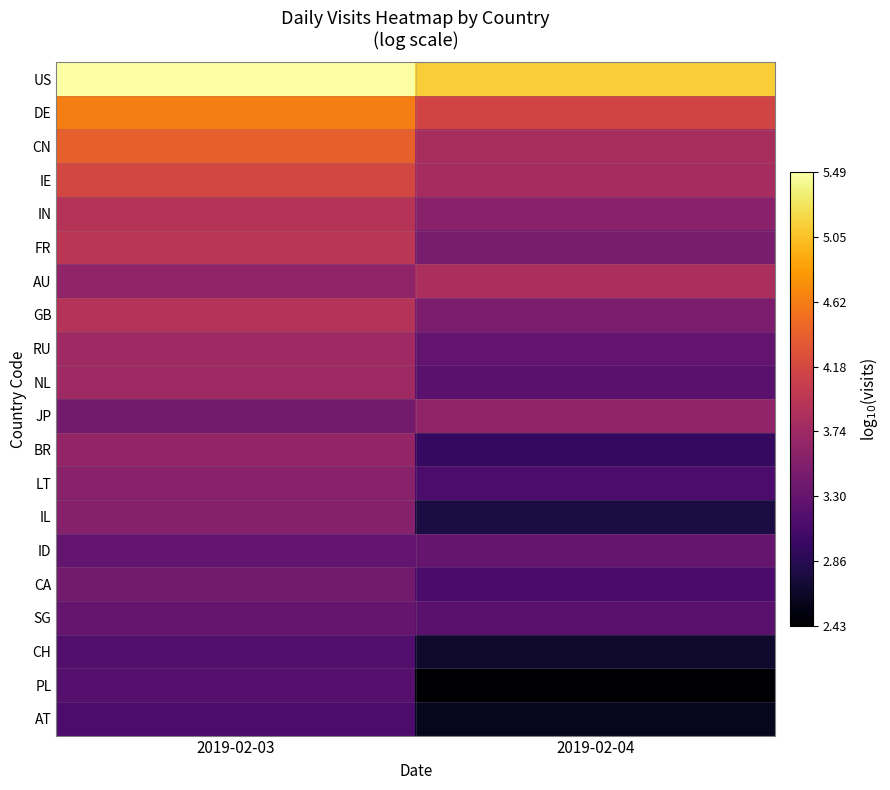

Reading right to left, list all the values displayed in this chart.

US: 2019-02-04=5.1	2019-02-03=5.5
DE: 2019-02-04=4.1	2019-02-03=4.6
CN: 2019-02-04=3.8	2019-02-03=4.4
IE: 2019-02-04=3.8	2019-02-03=4.2
IN: 2019-02-04=3.6	2019-02-03=3.9
FR: 2019-02-04=3.4	2019-02-03=4.0
AU: 2019-02-04=3.8	2019-02-03=3.6
GB: 2019-02-04=3.5	2019-02-03=3.9
RU: 2019-02-04=3.3	2019-02-03=3.7
NL: 2019-02-04=3.2	2019-02-03=3.7
JP: 2019-02-04=3.6	2019-02-03=3.4
BR: 2019-02-04=3.0	2019-02-03=3.7
LT: 2019-02-04=3.1	2019-02-03=3.6
IL: 2019-02-04=2.8	2019-02-03=3.5
ID: 2019-02-04=3.3	2019-02-03=3.3
CA: 2019-02-04=3.1	2019-02-03=3.4
SG: 2019-02-04=3.2	2019-02-03=3.3
CH: 2019-02-04=2.7	2019-02-03=3.2
PL: 2019-02-04=2.4	2019-02-03=3.2
AT: 2019-02-04=2.6	2019-02-03=3.1